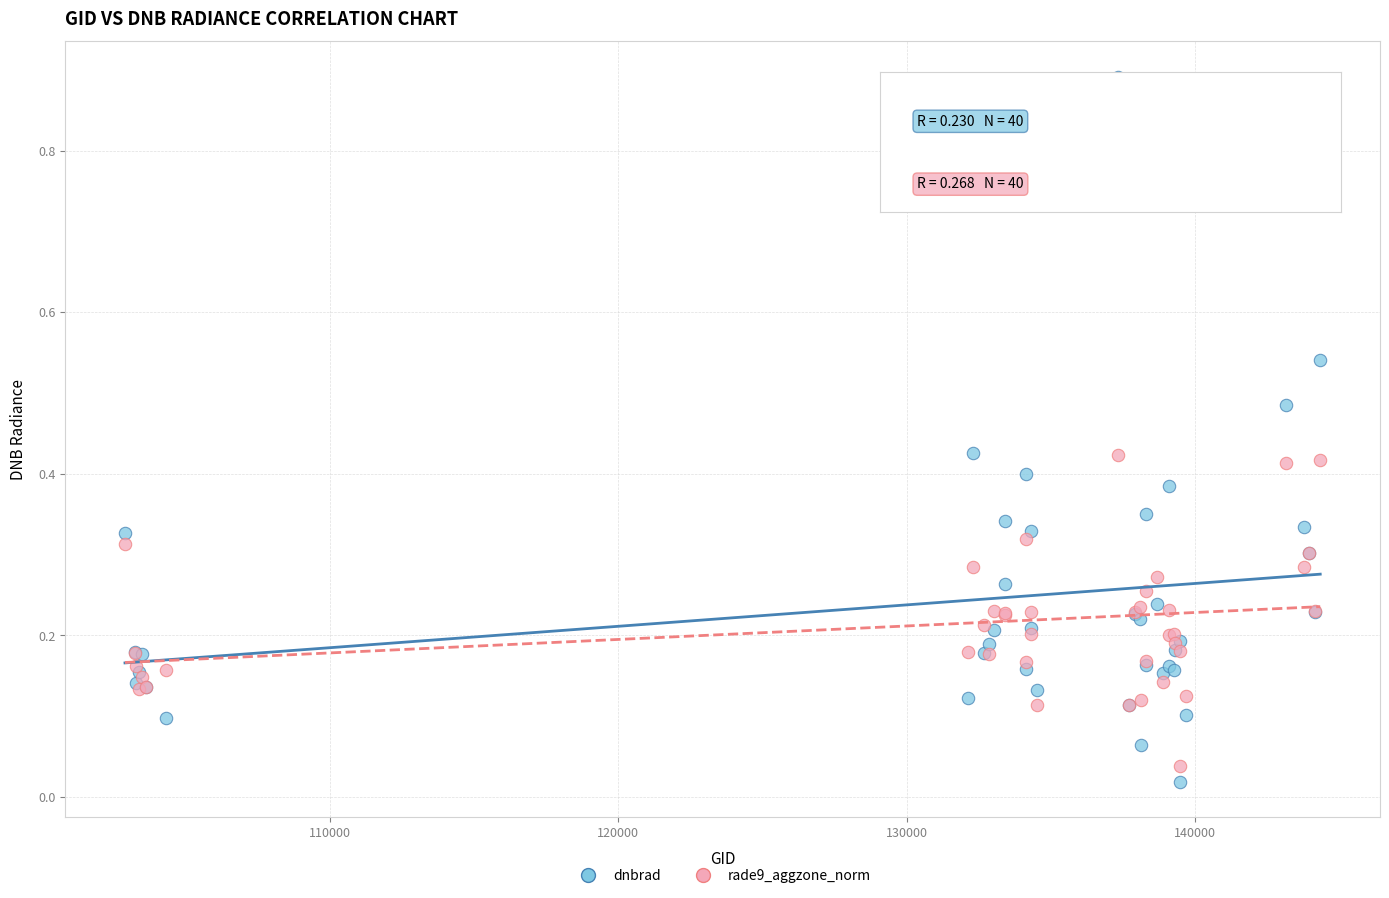

Which series contains the lowest Y value?

dnbrad